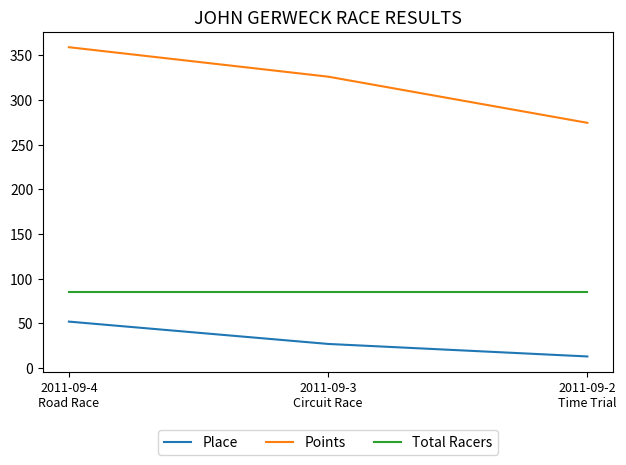

What is the total value across all series at 2011-09-4
Road Race?

496.1